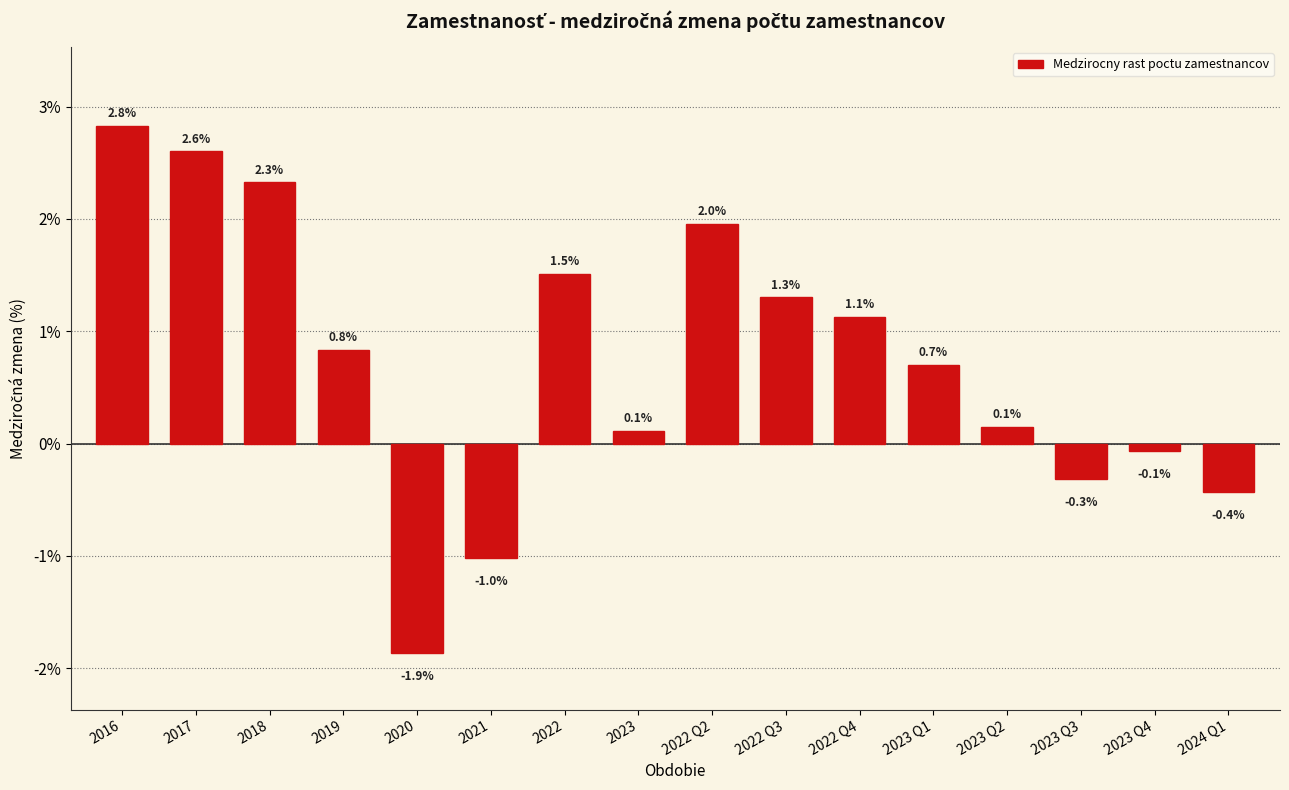

Reading left to right, transcribe all the data shown in this chart.

2.8	2.6	2.3	0.8	-1.9	-1.0	1.5	0.1	2.0	1.3	1.1	0.7	0.1	-0.3	-0.1	-0.4